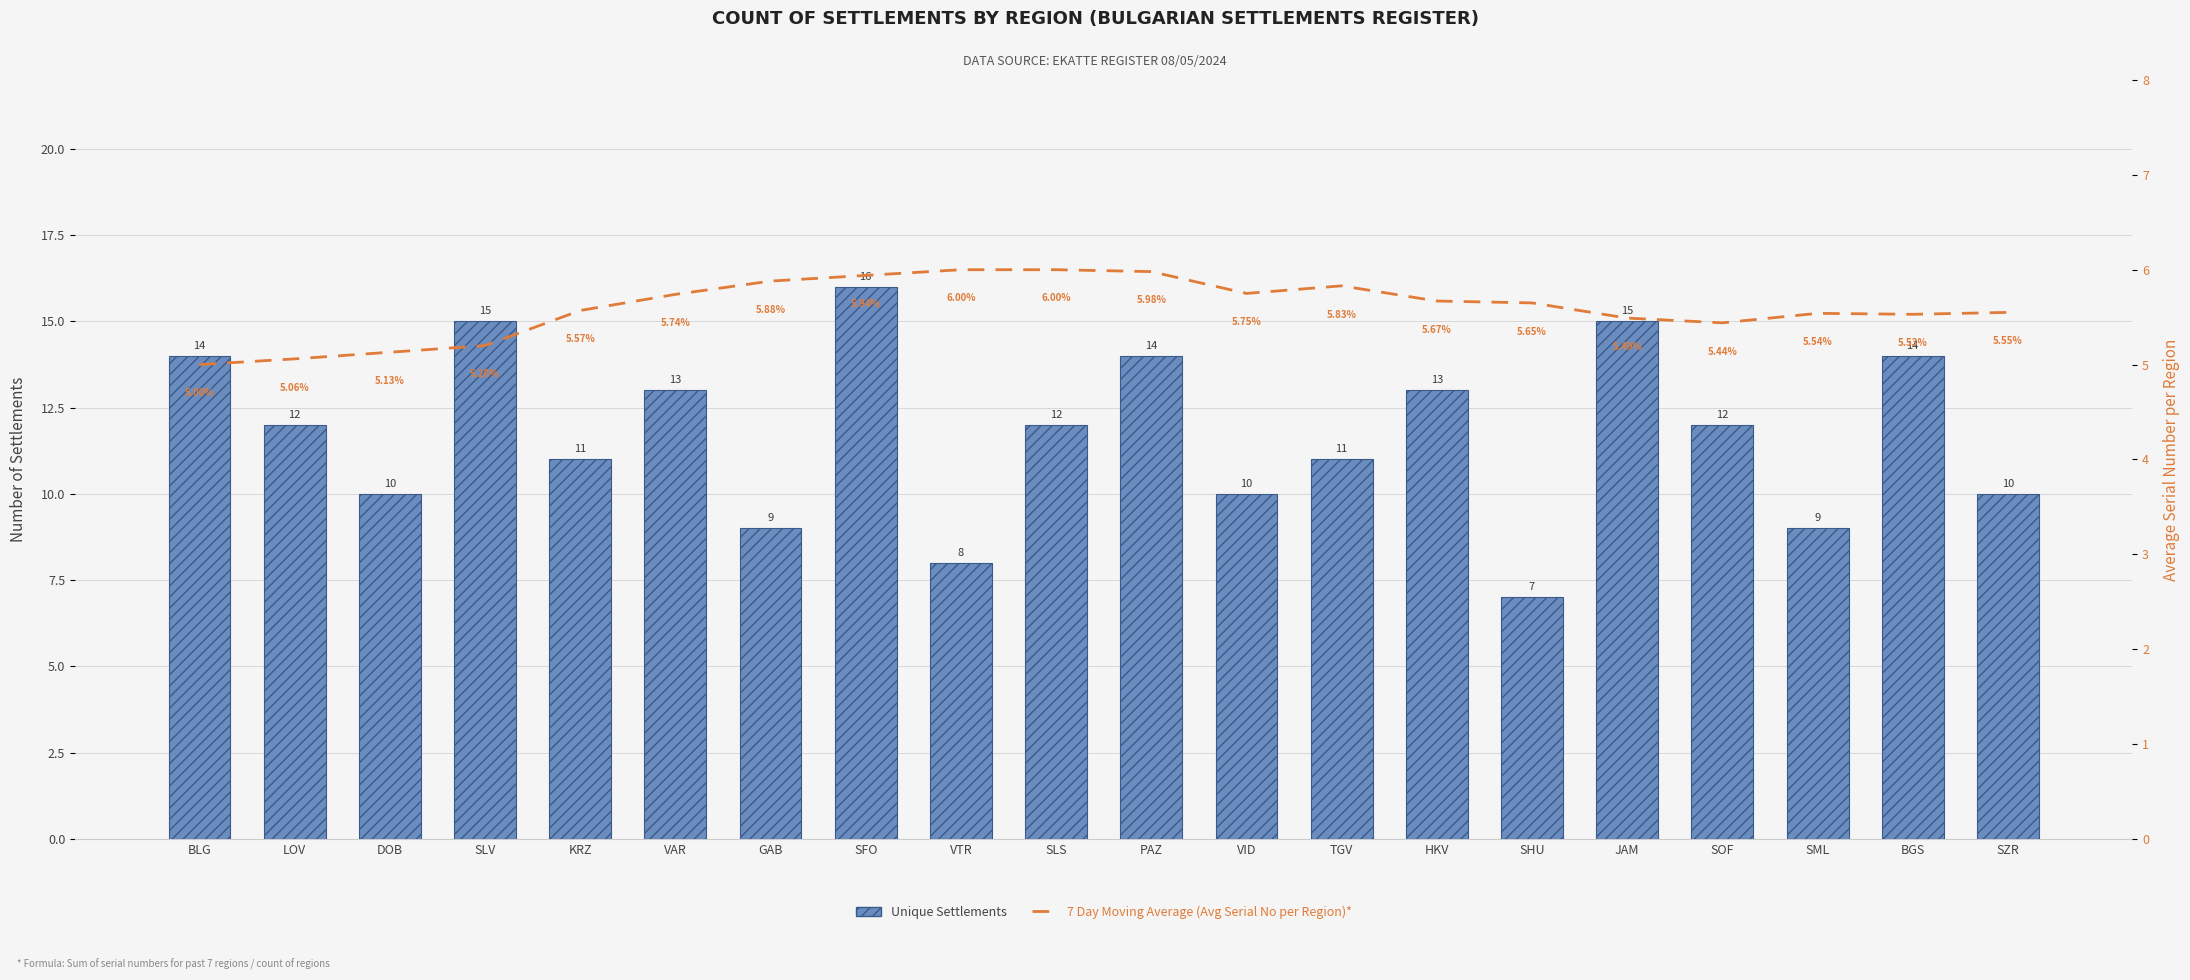

Reading left to right, list all the values displayed in this chart.

Unique Settlements: BLG=14.0	LOV=12.0	DOB=10.0	SLV=15.0	KRZ=11.0	VAR=13.0	GAB=9.0	SFO=16.0	VTR=8.0	SLS=12.0	PAZ=14.0	VID=10.0	TGV=11.0	HKV=13.0	SHU=7.0	JAM=15.0	SOF=12.0	SML=9.0	BGS=14.0	SZR=10.0
7 Day Moving Average (Avg Serial No per Region)*: BLG=5.0	LOV=5.1	DOB=5.1	SLV=5.2	KRZ=5.6	VAR=5.7	GAB=5.9	SFO=5.9	VTR=6.0	SLS=6.0	PAZ=6.0	VID=5.8	TGV=5.8	HKV=5.7	SHU=5.7	JAM=5.5	SOF=5.4	SML=5.5	BGS=5.5	SZR=5.5